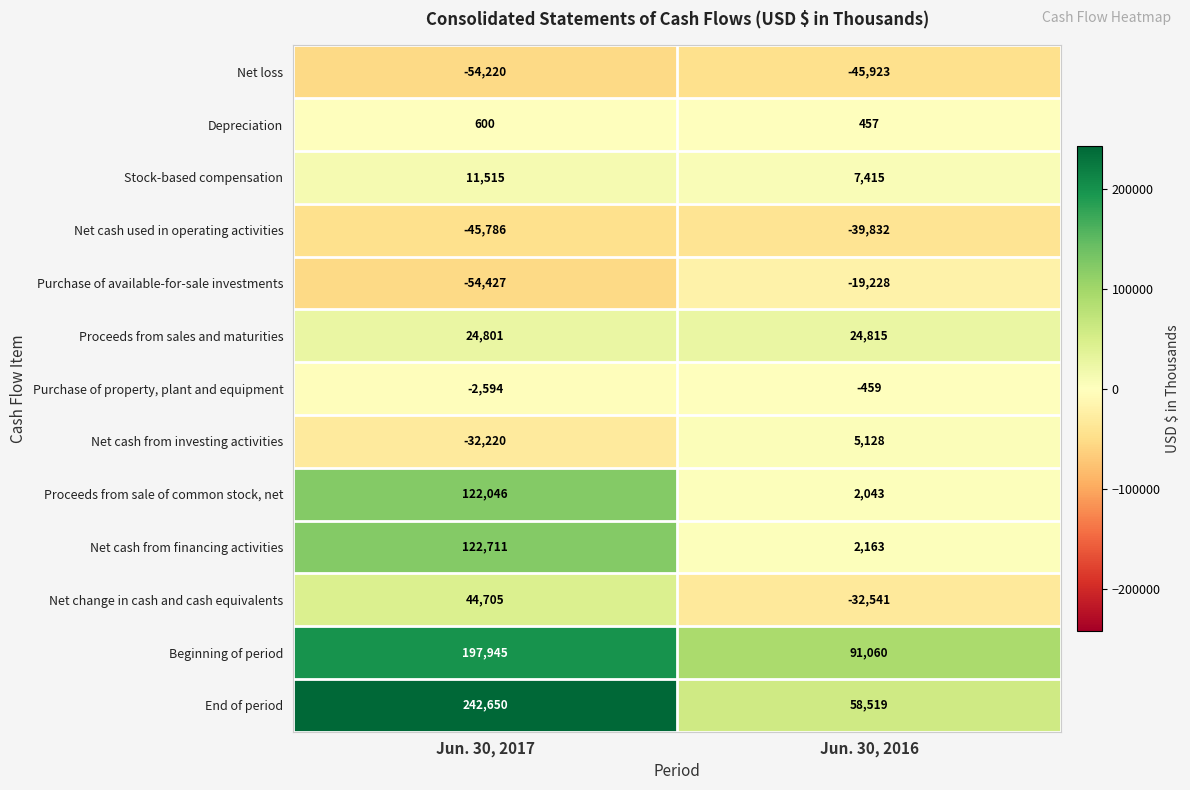

What is the difference between the maximum and minimum values in the Stock-based compensation series?

4100